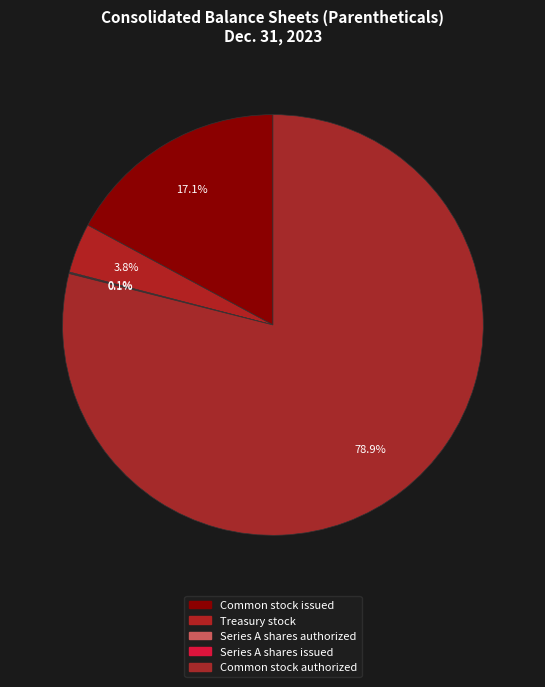

What is the change in value from Common stock issued to Series A shares authorized?

-108168564